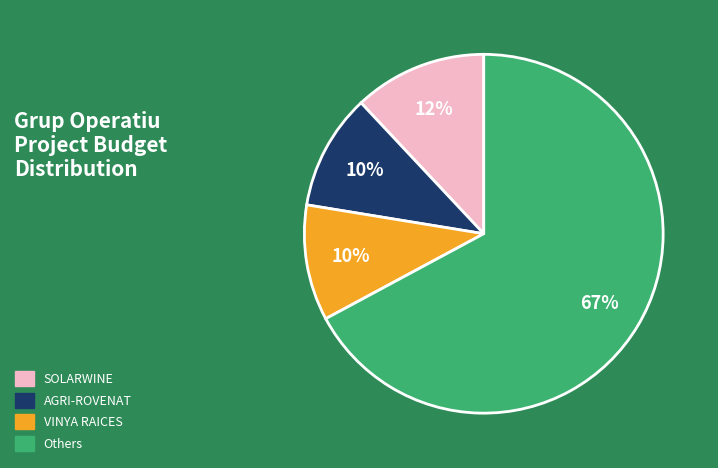

Is the sum of SOLARWINE and AGRI-ROVENAT greater than half?

No